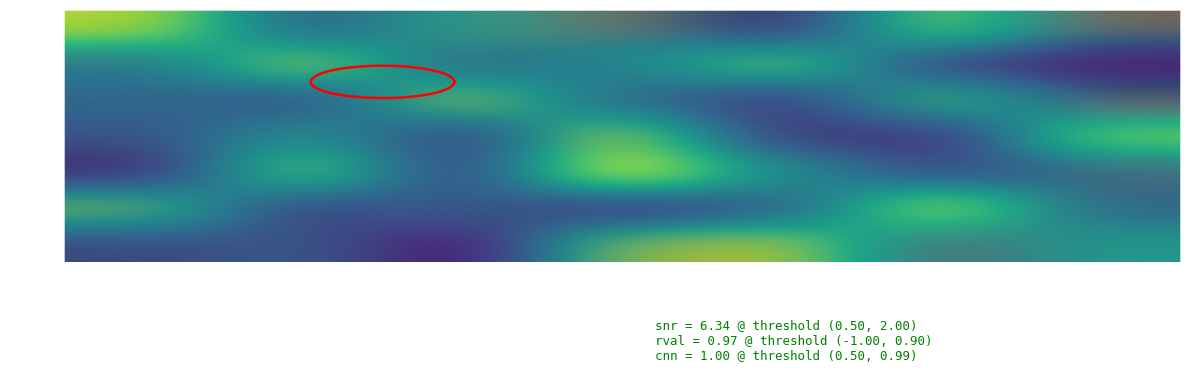

What is the approximate value of Row4 at Presupuesto?

5145578.0